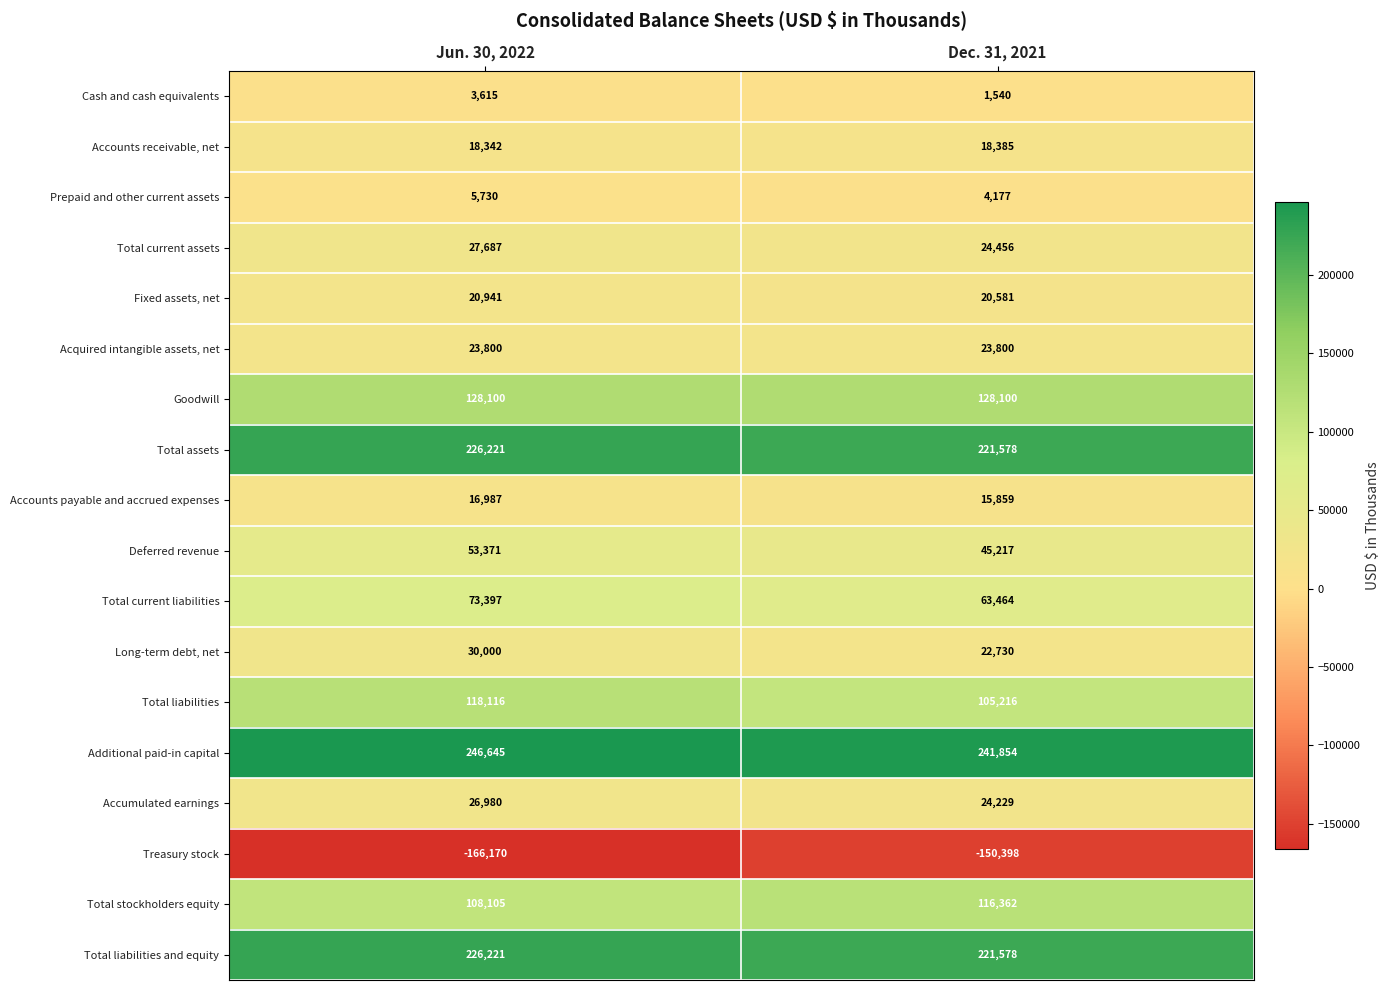

Is it true that Total stockholders equity equals 55177 at Jun. 30, 2022?

False